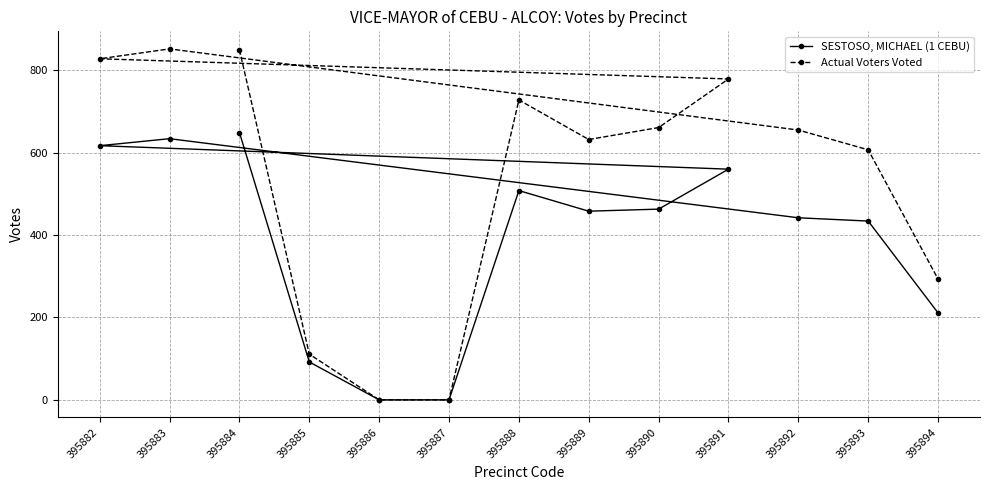

Which label corresponds to the smallest value in the chart?

395886